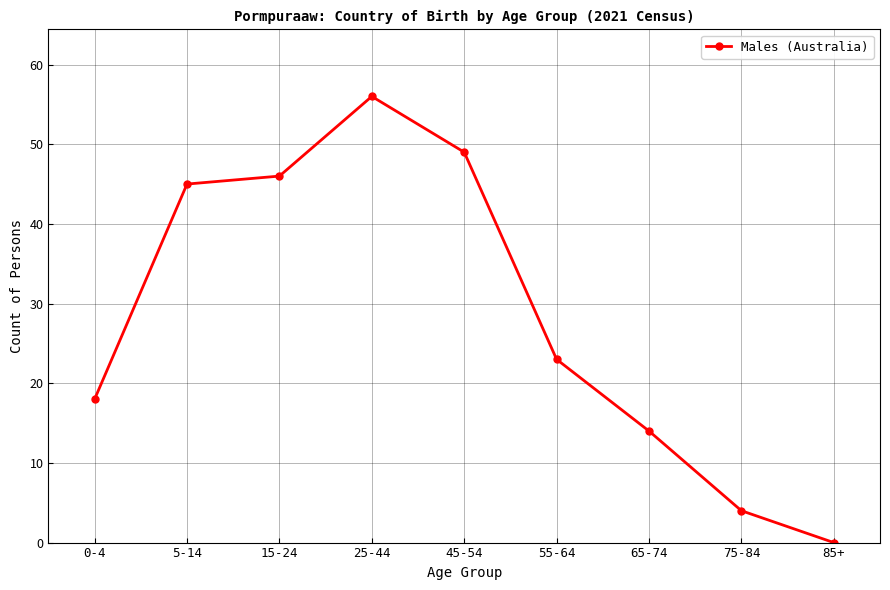

How many lines are shown in the chart?

1